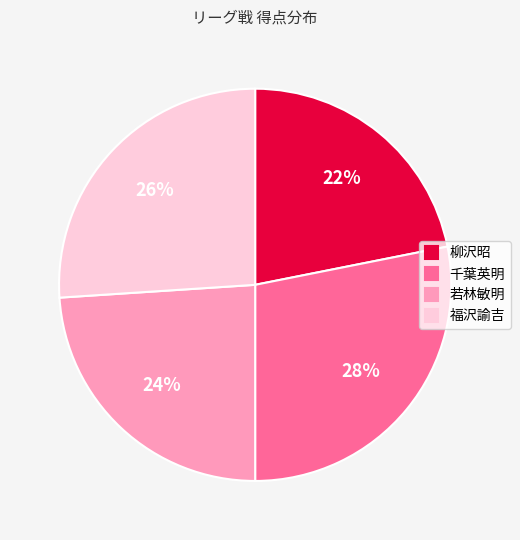

How many segments does this pie chart have?

4